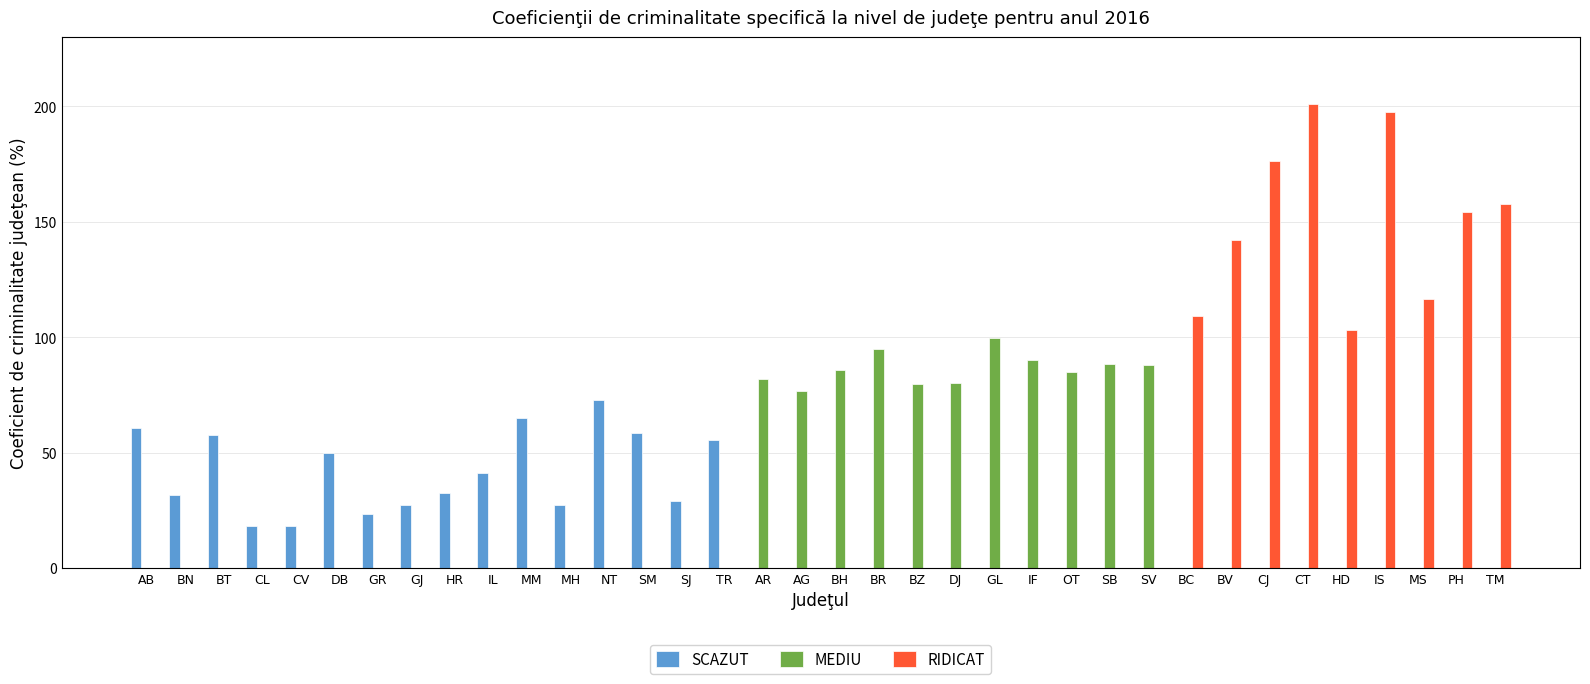

Which series has the largest total across all categories?

RIDICAT